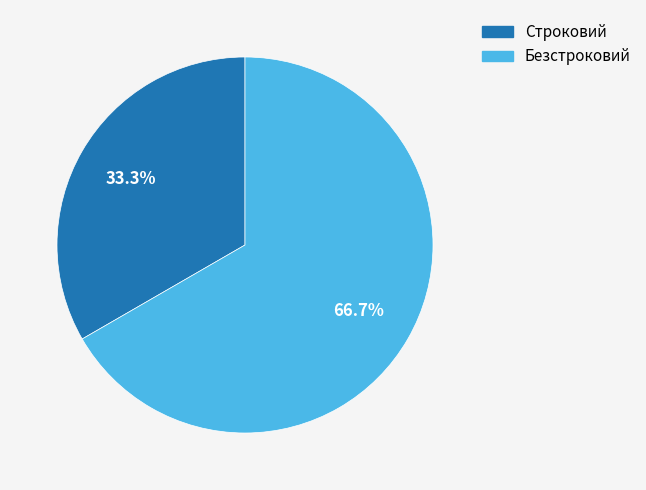

Which category has the biggest portion of the pie?

Безстроковий